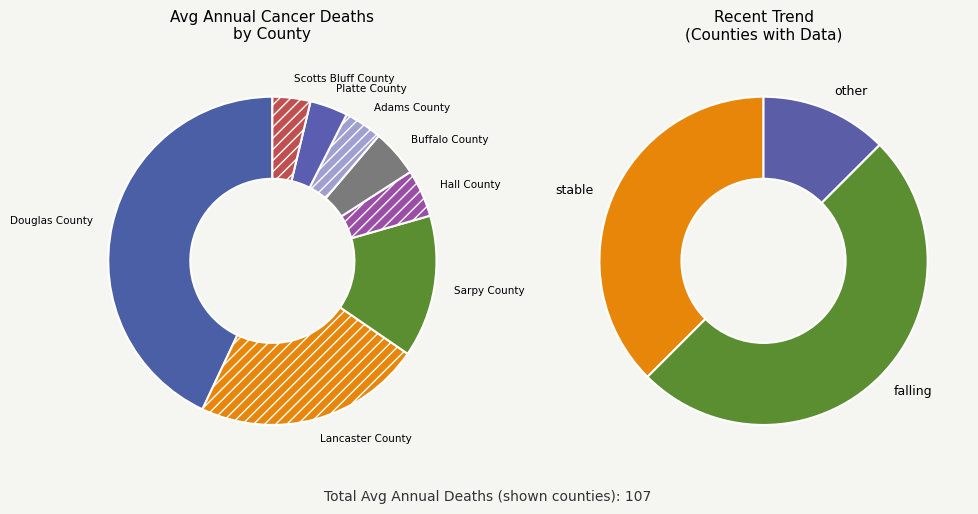

Is it true that Platte County is 4% of the pie?

True